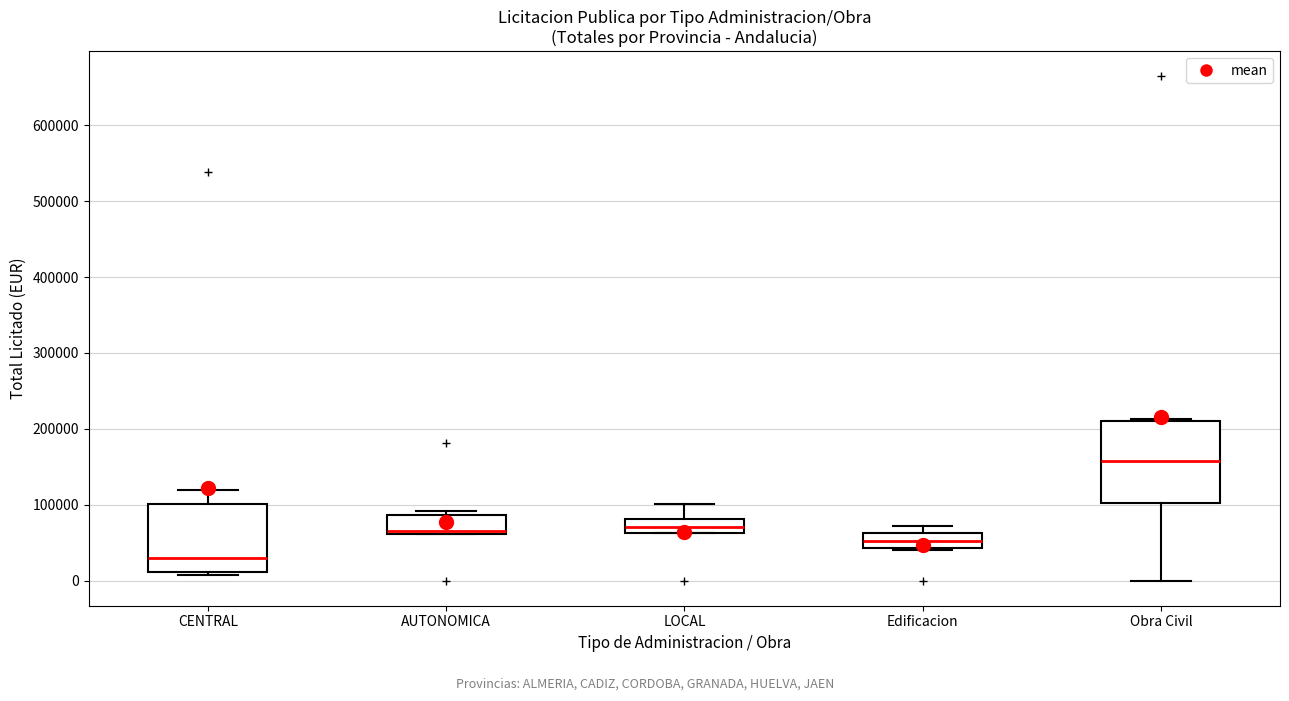

Reading left to right, transcribe this box plot: for each box, give where its median line is, the range the box spans, and where its two whiskers end, as read against the y-axis. The values are not printed on the chart, so give them approximately, as read against the axis.

CENTRAL: median 30000, box 10000 to 100000, whiskers 10000 (just below the box's lower edge) to 120000
AUTONOMICA: median 70000, box 60000 to 90000, whiskers 60000 to 90000 (just above the box's upper edge)
LOCAL: median 70000, box 60000 to 80000, whiskers 60000 to 100000
Edificacion: median 50000, box 40000 to 60000, whiskers 40000 (just below the box's lower edge) to 70000
Obra Civil: median 160000, box 100000 to 210000, whiskers 0 to 210000